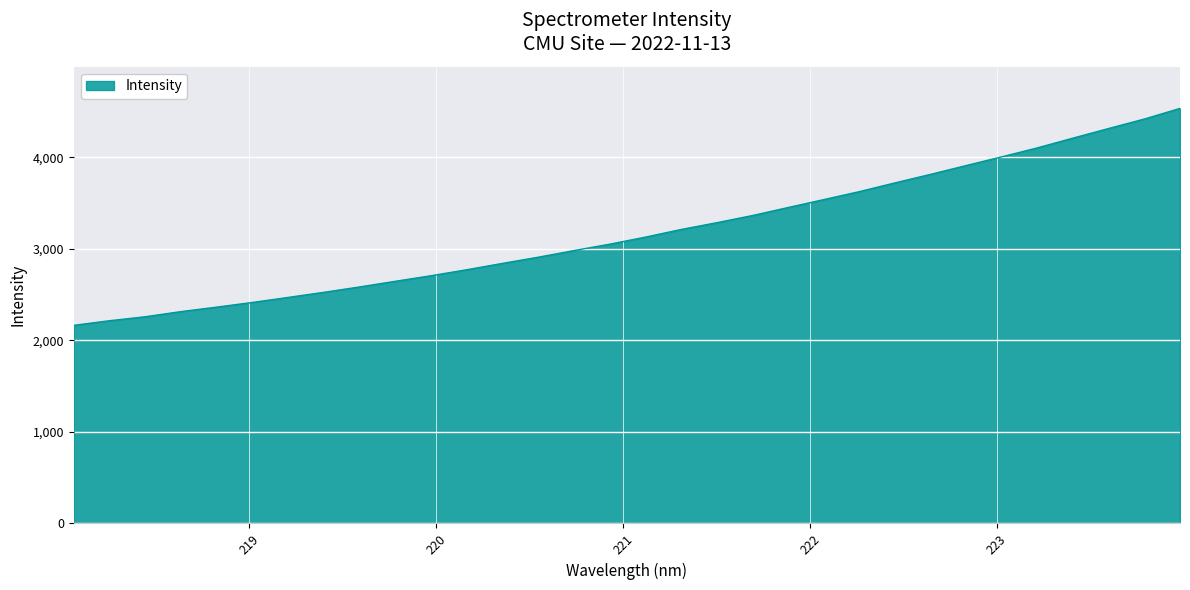

What is the greatest value displayed?

4534.5